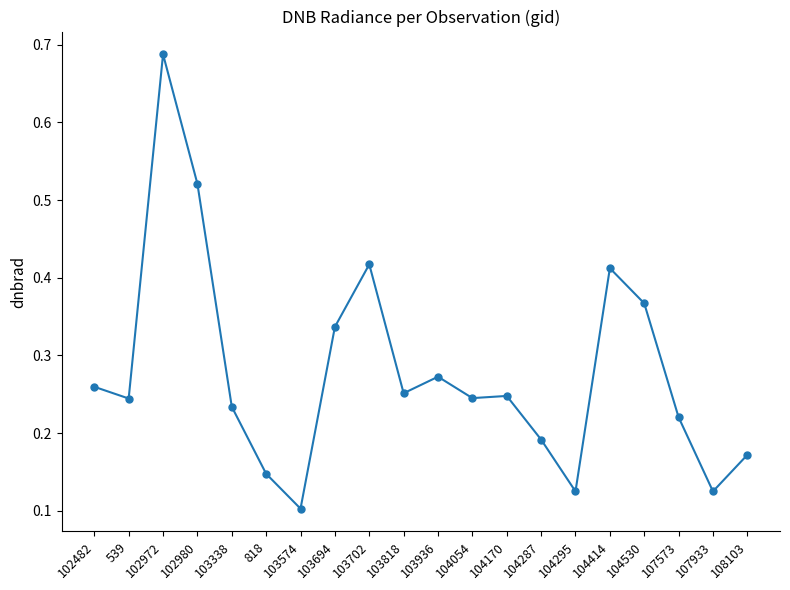

How many lines are shown in the chart?

1